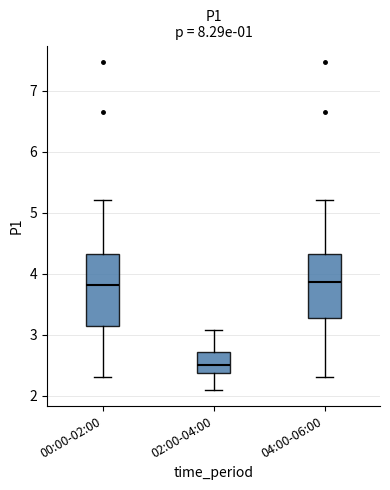

Reading left to right, read every box against the y-axis: the position of its median line, the range the box covers, and the ends of its whiskers. The values are not printed on the chart, so give them approximately, as read against the axis.

00:00-02:00: median 3.8, box 3.1 to 4.3, whiskers 2.3 to 5.2
02:00-04:00: median 2.5, box 2.4 to 2.7, whiskers 2.1 to 3.1
04:00-06:00: median 3.9, box 3.3 to 4.3, whiskers 2.3 to 5.2